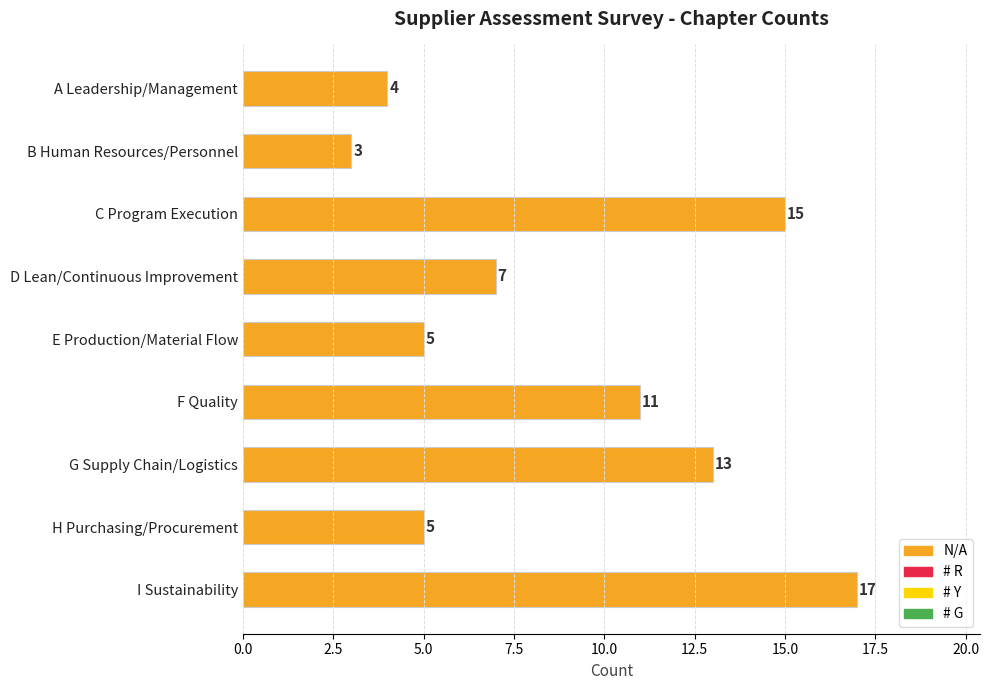

Reading top to bottom, transcribe all the data shown in this chart.

4	3	15	7	5	11	13	5	17